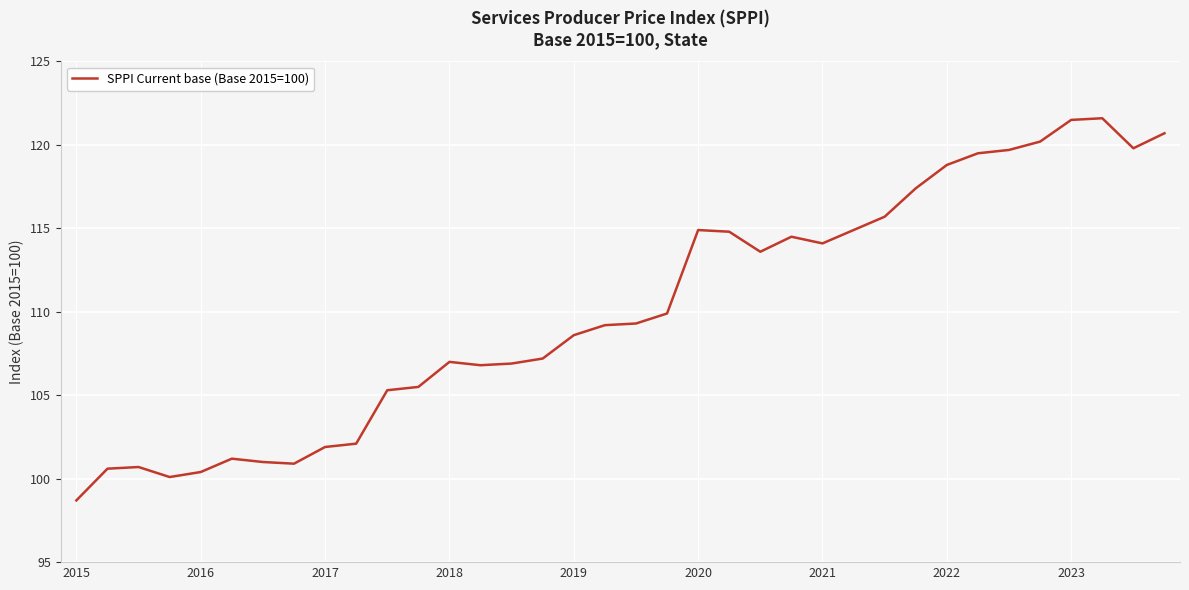

What is the difference between the maximum and minimum values?

22.9